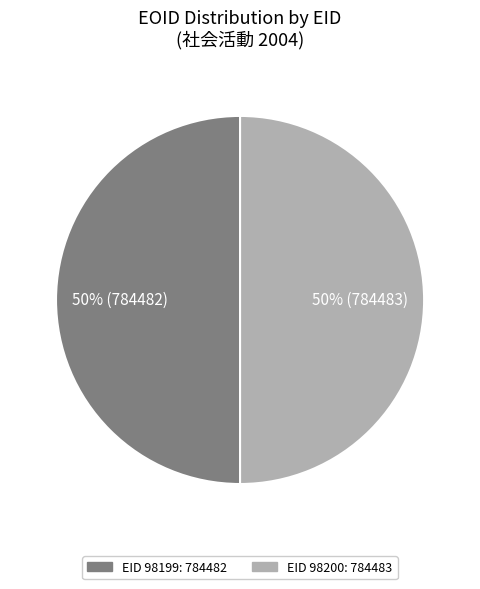

To the nearest percent, what is the average slice percentage?

50%